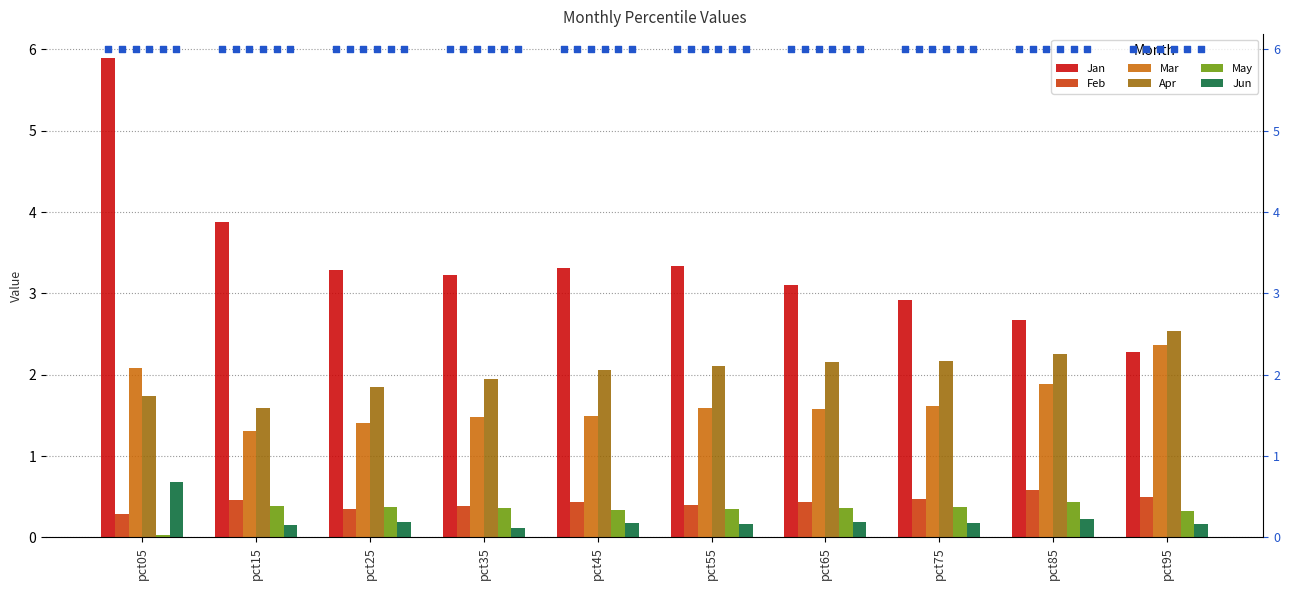

Which series has the largest total across all categories?

Jan